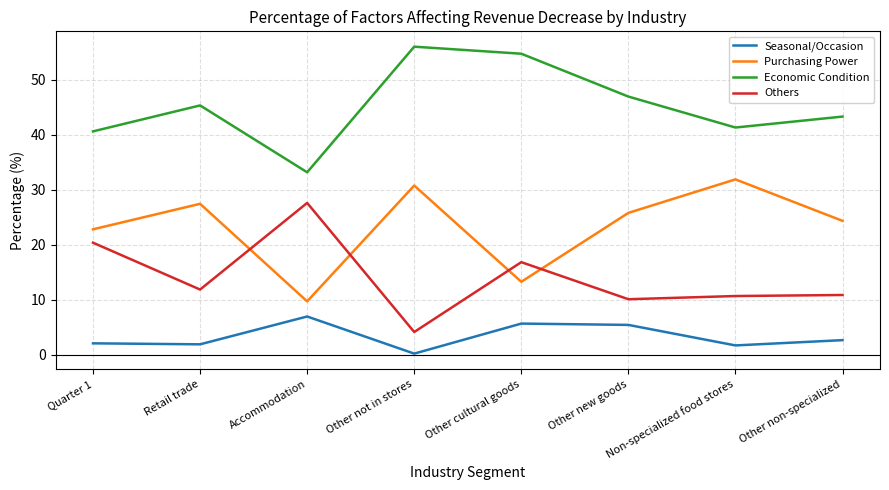

Rank the series at Quarter 1 from highest to lowest value.

Economic Condition, Purchasing Power, Others, Seasonal/Occasion